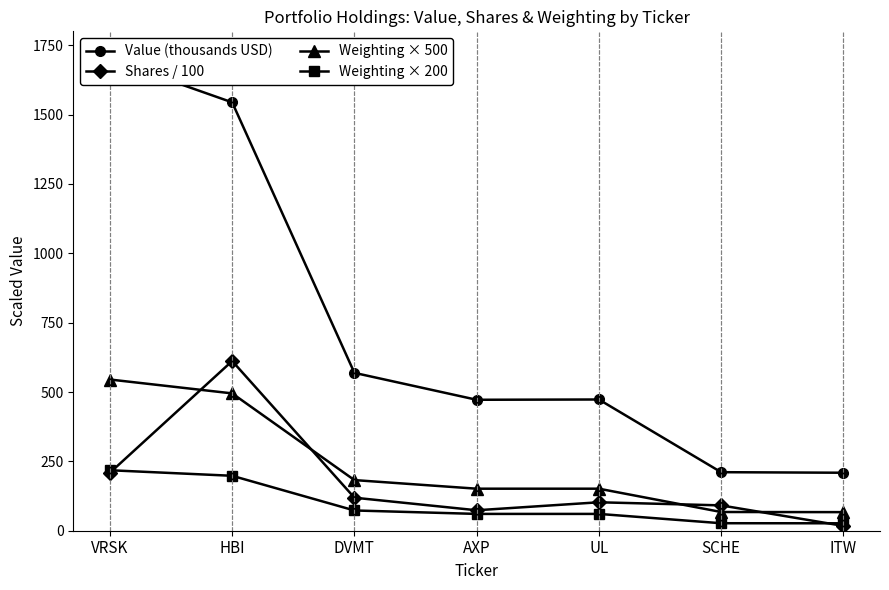

What is the difference between the Weighting × 200 values at HBI and DVMT?

125.0